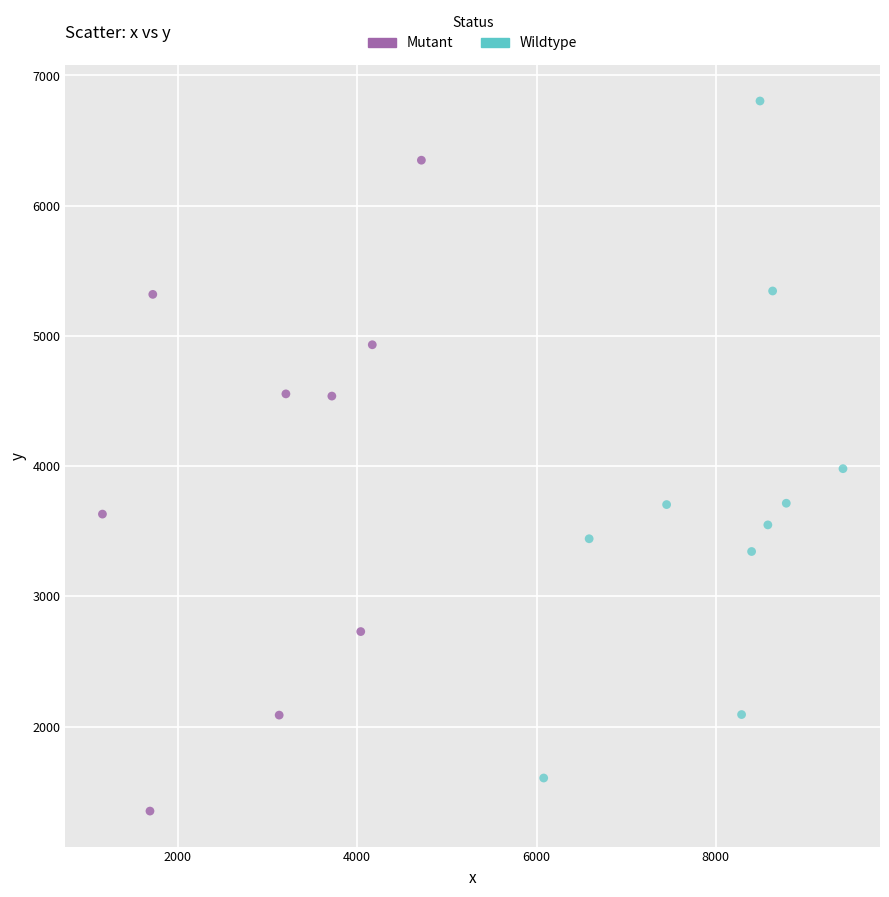

Which series contains the highest Y value?

Wildtype